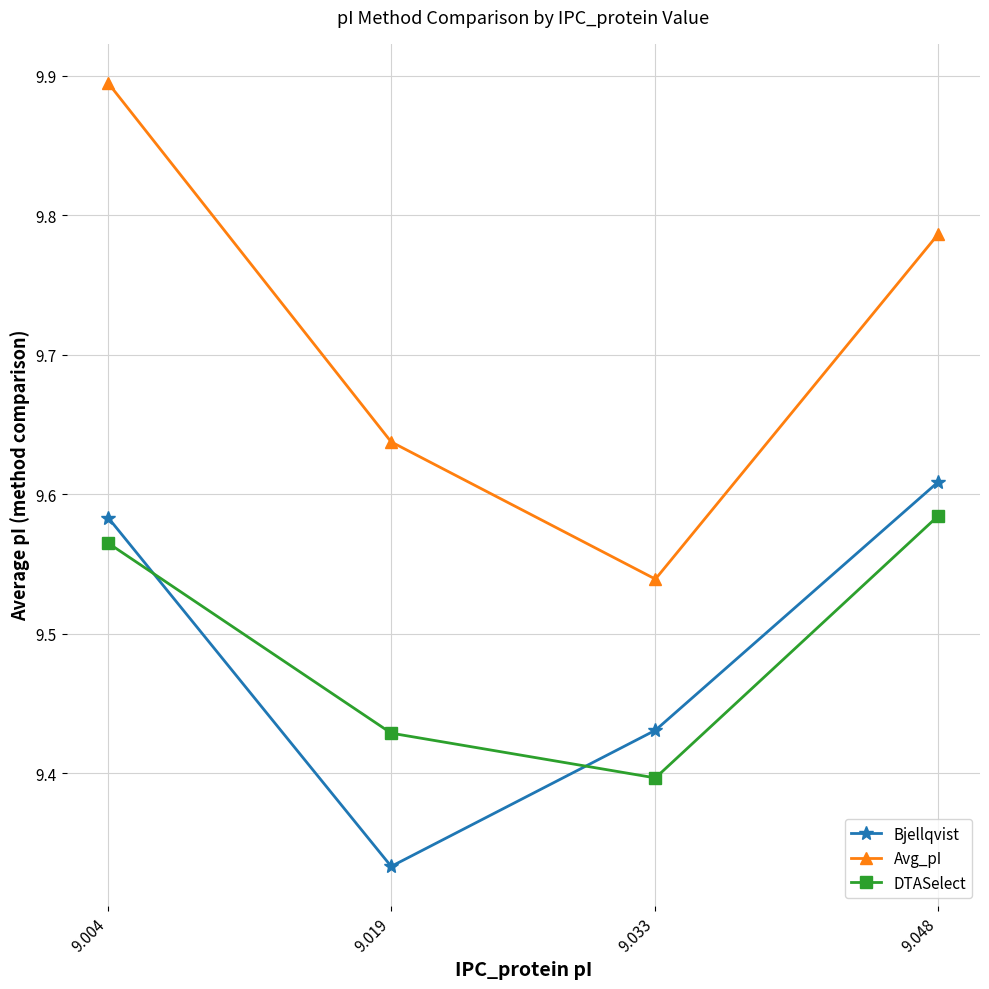

List the labels in order of Bjellqvist value, smallest first.

9.019, 9.033, 9.004, 9.048